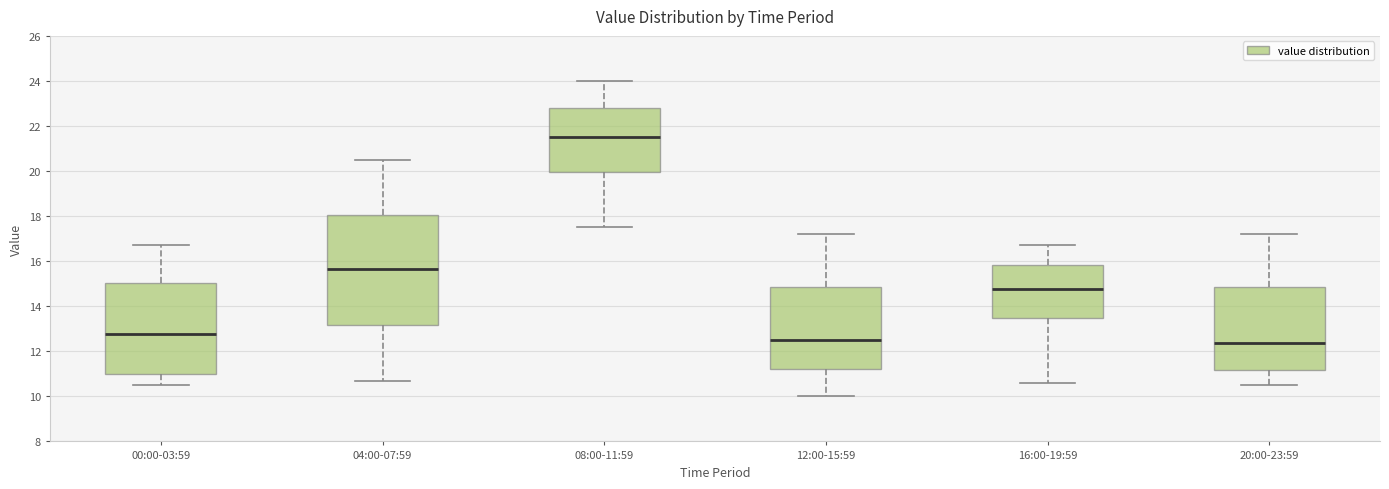

Which box is the tallest, from its lower edge to its upper edge?

04:00-07:59